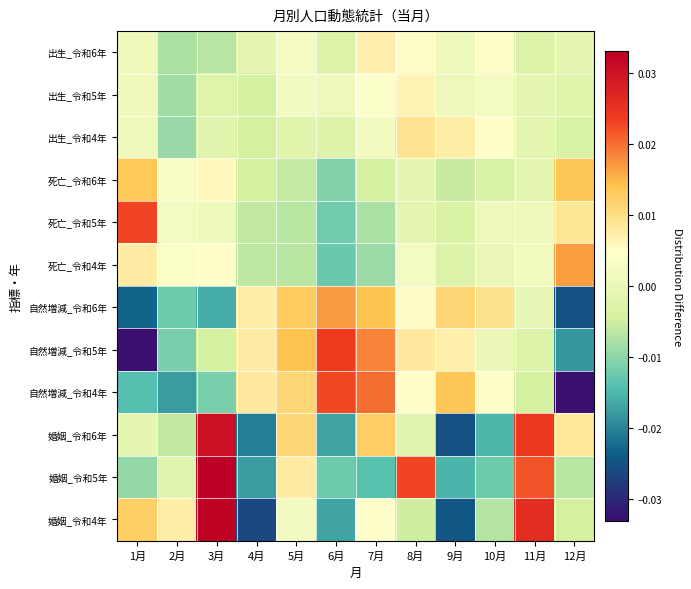

Reading left to right, extract all data points from this chart.

出生_令和6年: 1月=0.0	2月=-0.0	3月=-0.0	4月=-0.0	5月=0.0	6月=-0.0	7月=0.0	8月=0.0	9月=0.0	10月=0.0	11月=-0.0	12月=-0.0
出生_令和5年: 1月=0.0	2月=-0.0	3月=-0.0	4月=-0.0	5月=0.0	6月=0.0	7月=0.0	8月=0.0	9月=0.0	10月=0.0	11月=-0.0	12月=-0.0
出生_令和4年: 1月=0.0	2月=-0.0	3月=-0.0	4月=-0.0	5月=-0.0	6月=-0.0	7月=0.0	8月=0.0	9月=0.0	10月=0.0	11月=-0.0	12月=-0.0
死亡_令和6年: 1月=0.0	2月=0.0	3月=0.0	4月=-0.0	5月=-0.0	6月=-0.0	7月=-0.0	8月=-0.0	9月=-0.0	10月=-0.0	11月=-0.0	12月=0.0
死亡_令和5年: 1月=0.0	2月=0.0	3月=0.0	4月=-0.0	5月=-0.0	6月=-0.0	7月=-0.0	8月=-0.0	9月=-0.0	10月=0.0	11月=0.0	12月=0.0
死亡_令和4年: 1月=0.0	2月=0.0	3月=0.0	4月=-0.0	5月=-0.0	6月=-0.0	7月=-0.0	8月=0.0	9月=-0.0	10月=0.0	11月=0.0	12月=0.0
自然増減_令和6年: 1月=-0.0	2月=-0.0	3月=-0.0	4月=0.0	5月=0.0	6月=0.0	7月=0.0	8月=0.0	9月=0.0	10月=0.0	11月=-0.0	12月=-0.0
自然増減_令和5年: 1月=-0.0	2月=-0.0	3月=-0.0	4月=0.0	5月=0.0	6月=0.0	7月=0.0	8月=0.0	9月=0.0	10月=0.0	11月=-0.0	12月=-0.0
自然増減_令和4年: 1月=-0.0	2月=-0.0	3月=-0.0	4月=0.0	5月=0.0	6月=0.0	7月=0.0	8月=0.0	9月=0.0	10月=0.0	11月=-0.0	12月=-0.0
婚姻_令和6年: 1月=-0.0	2月=-0.0	3月=0.0	4月=-0.0	5月=0.0	6月=-0.0	7月=0.0	8月=-0.0	9月=-0.0	10月=-0.0	11月=0.0	12月=0.0
婚姻_令和5年: 1月=-0.0	2月=-0.0	3月=0.0	4月=-0.0	5月=0.0	6月=-0.0	7月=-0.0	8月=0.0	9月=-0.0	10月=-0.0	11月=0.0	12月=-0.0
婚姻_令和4年: 1月=0.0	2月=0.0	3月=0.0	4月=-0.0	5月=0.0	6月=-0.0	7月=0.0	8月=-0.0	9月=-0.0	10月=-0.0	11月=0.0	12月=-0.0